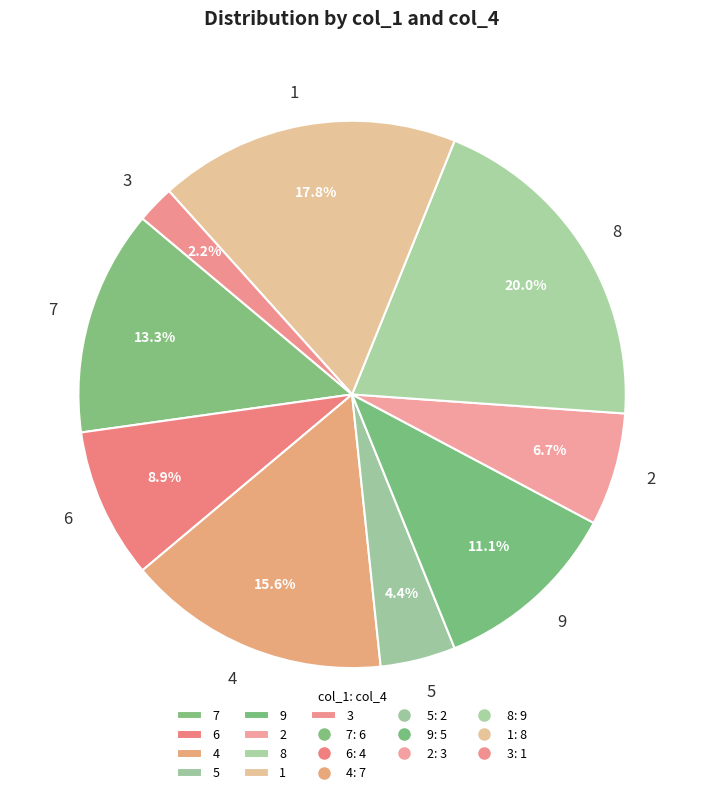

What is the smallest slice in the pie chart?

3